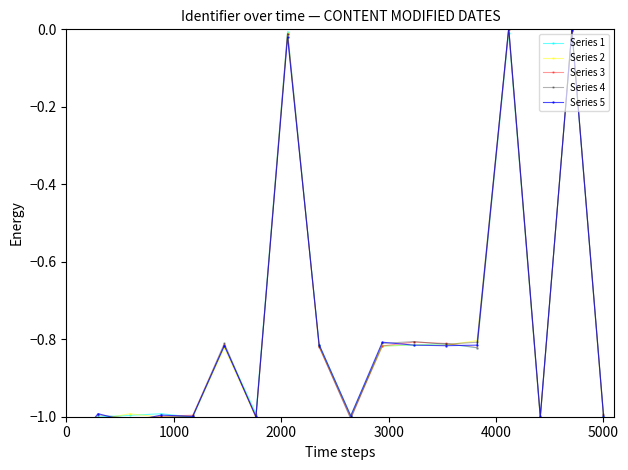

How many values in Series 3 are above zero?

1